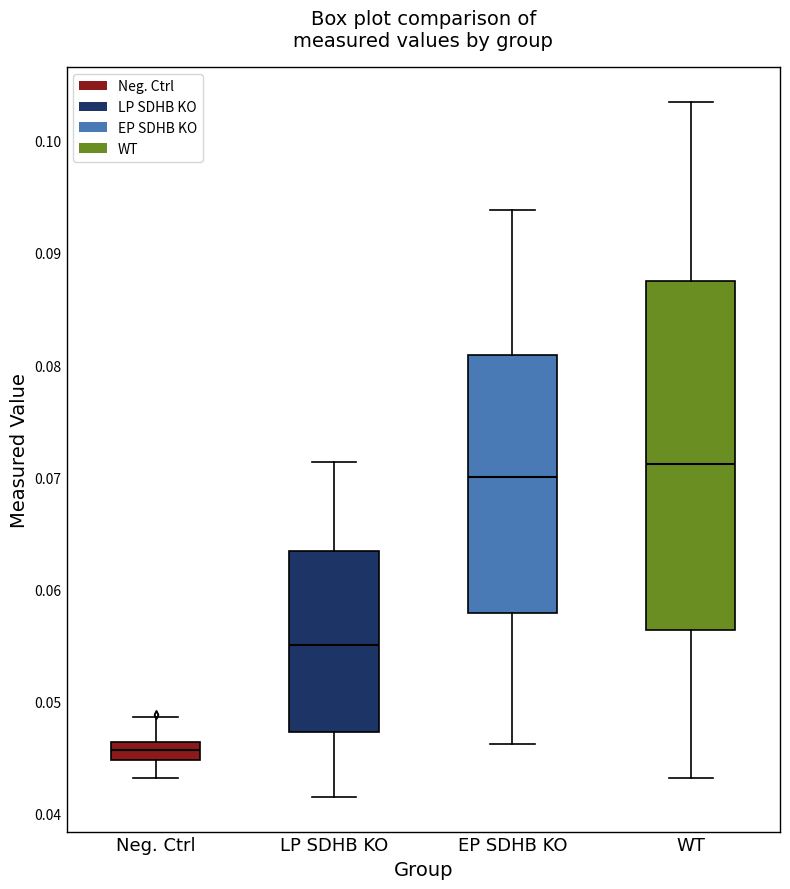

Comparing the boxes themselves (not the whiskers), which one is the tallest?

WT